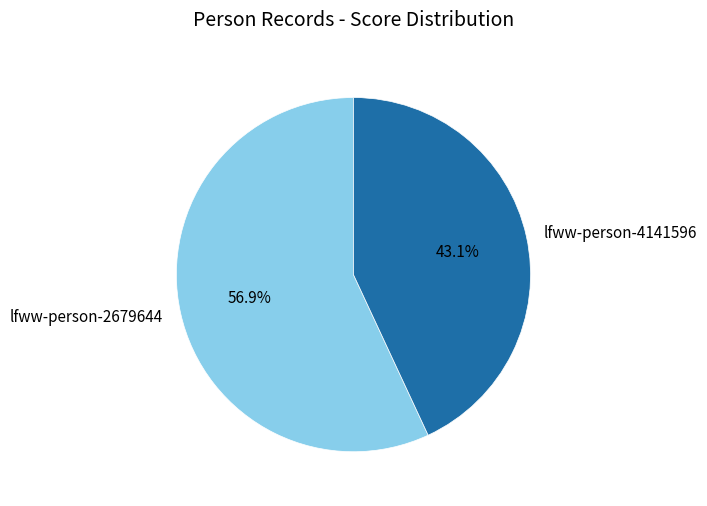

Is there a majority slice in this chart?

Yes